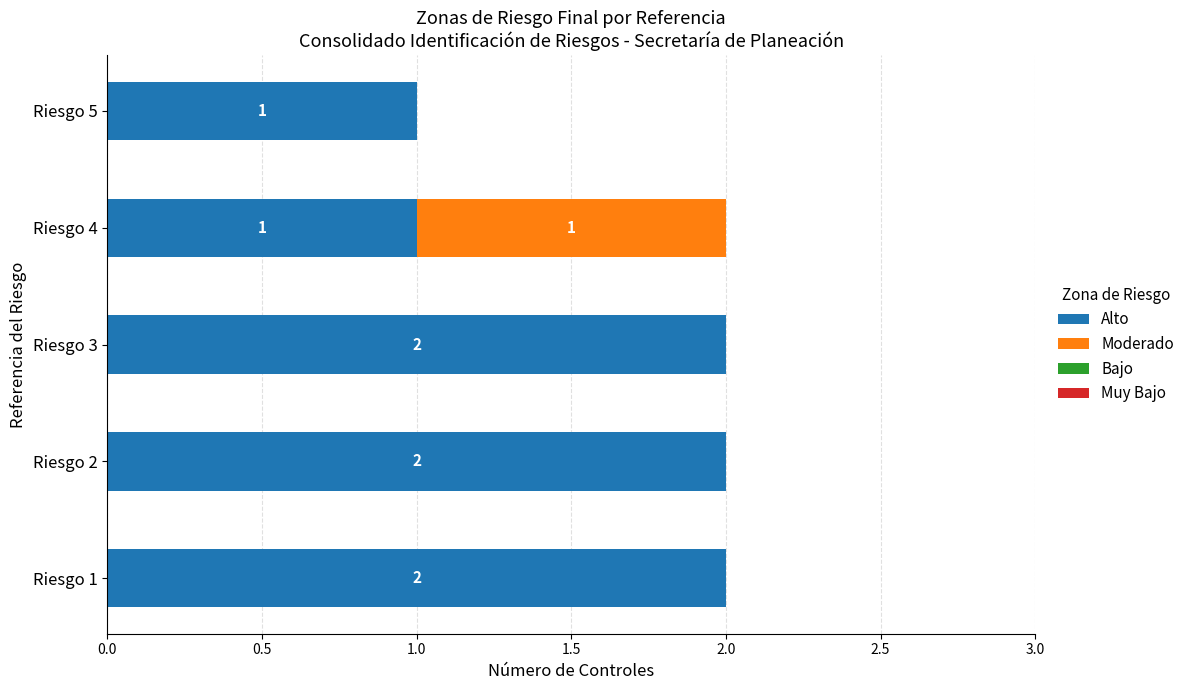

The Alto series shows 0 at Riesgo 5. True or false?

False